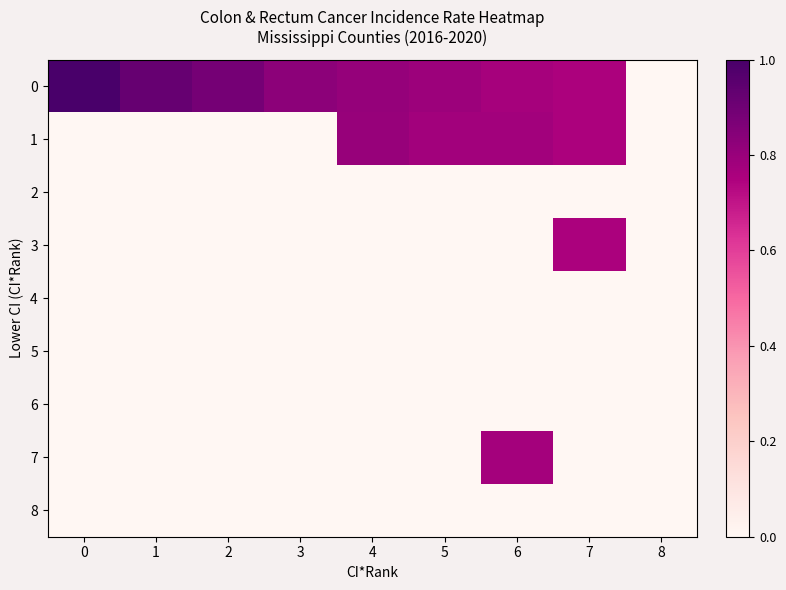

What is the total value across all series at 7?

2.3